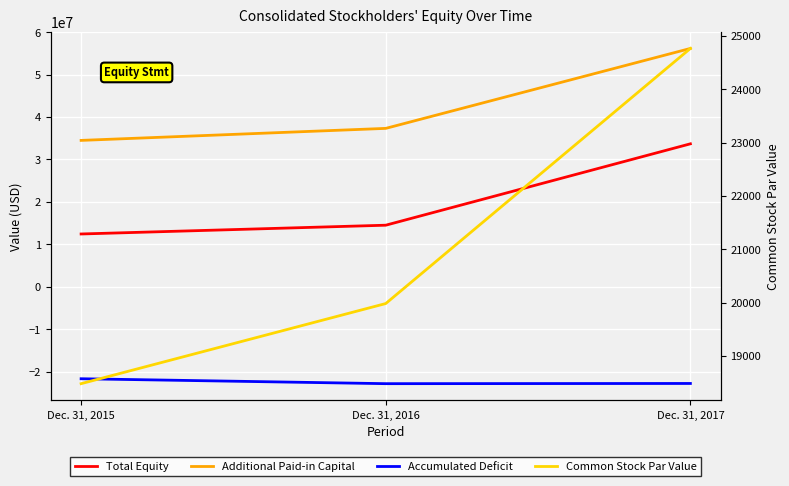

What is the total value across all series at Dec. 31, 2015?

25279550